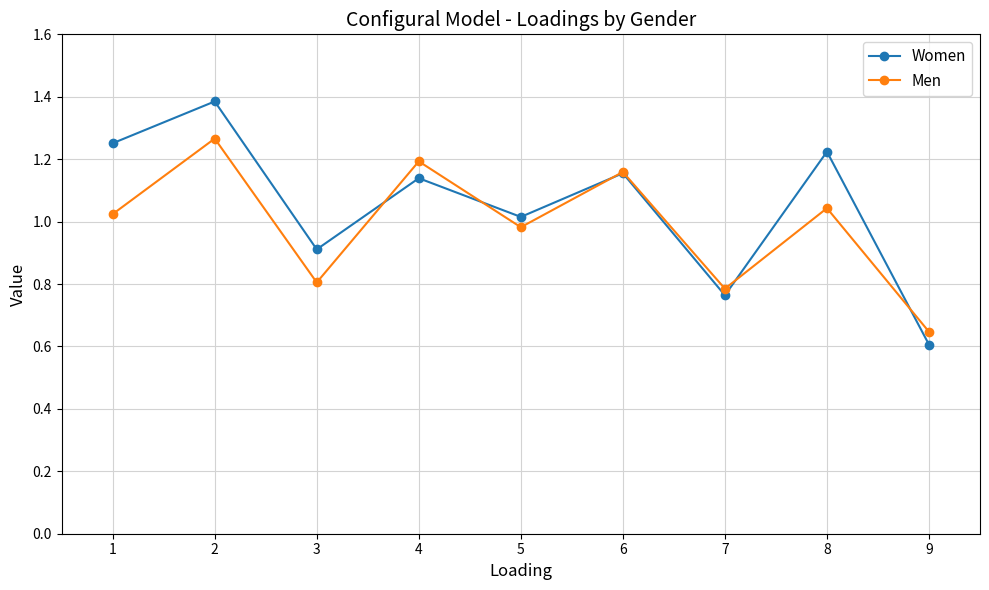

True or false: Women has more than 1 interior local peaks.

True